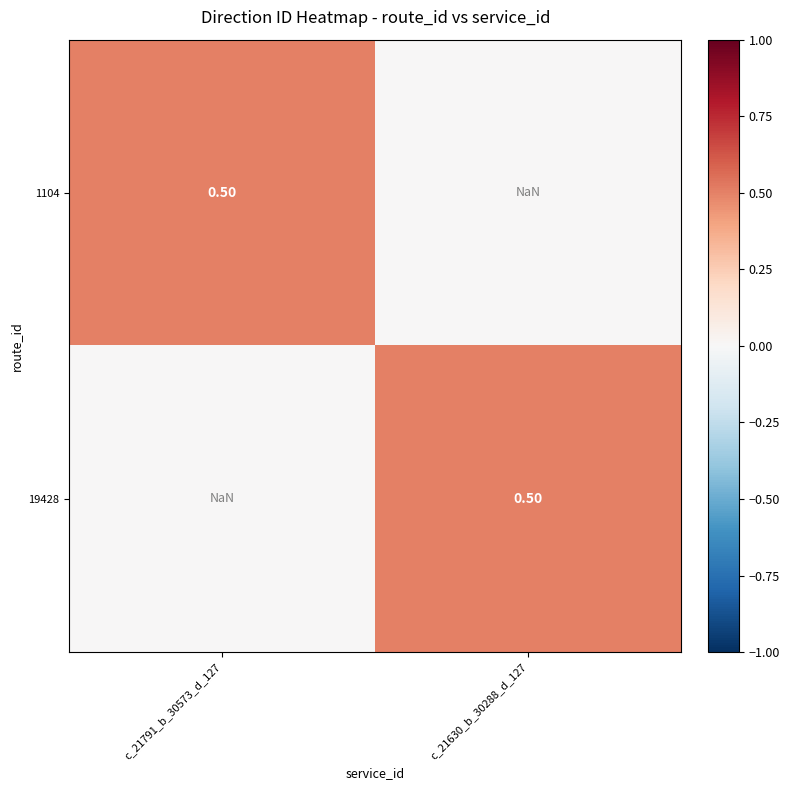

Which label corresponds to the largest value in the chart?

c_21791_b_30573_d_127